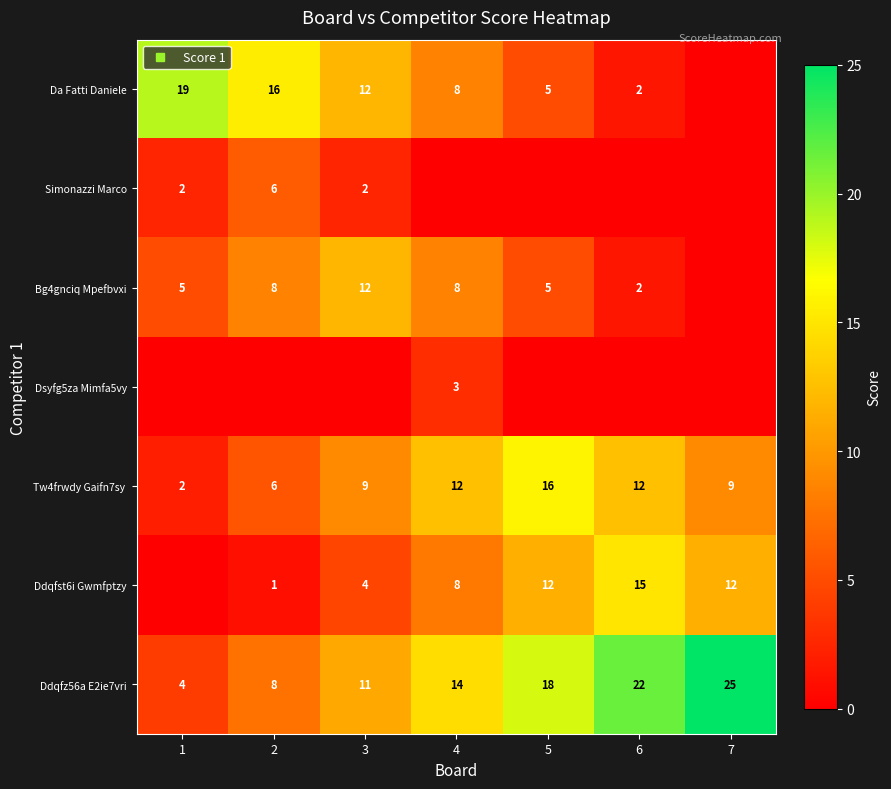

Count the number of categories in the chart.

7